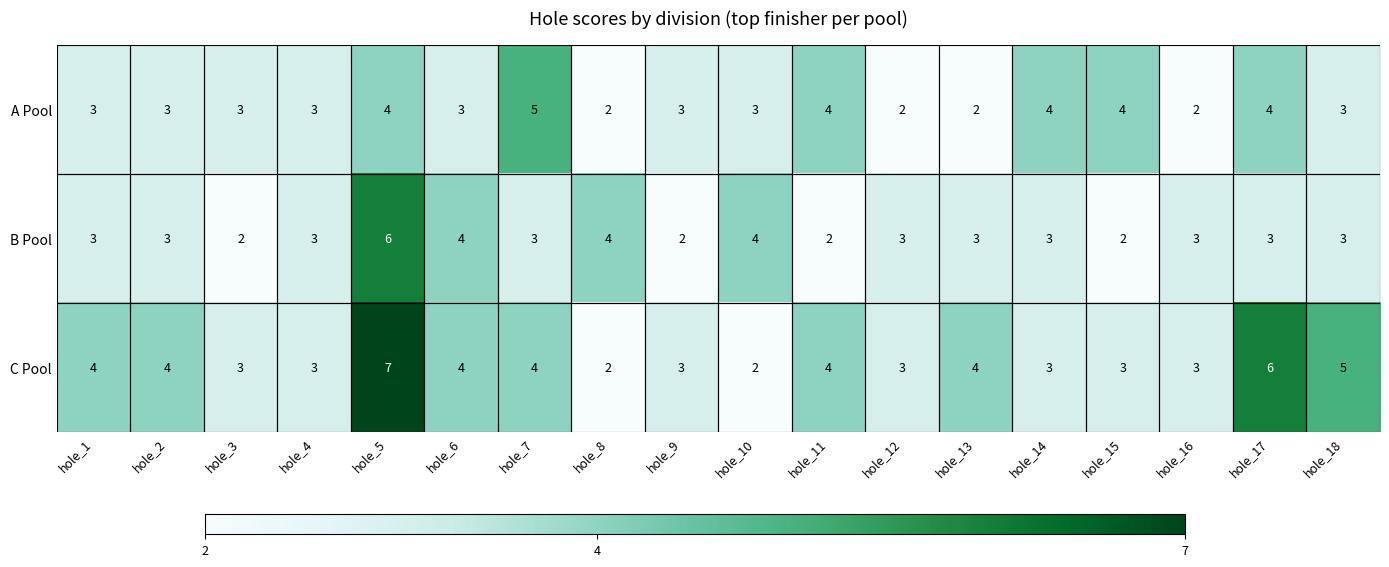

What is the highest value of the B Pool series?

6